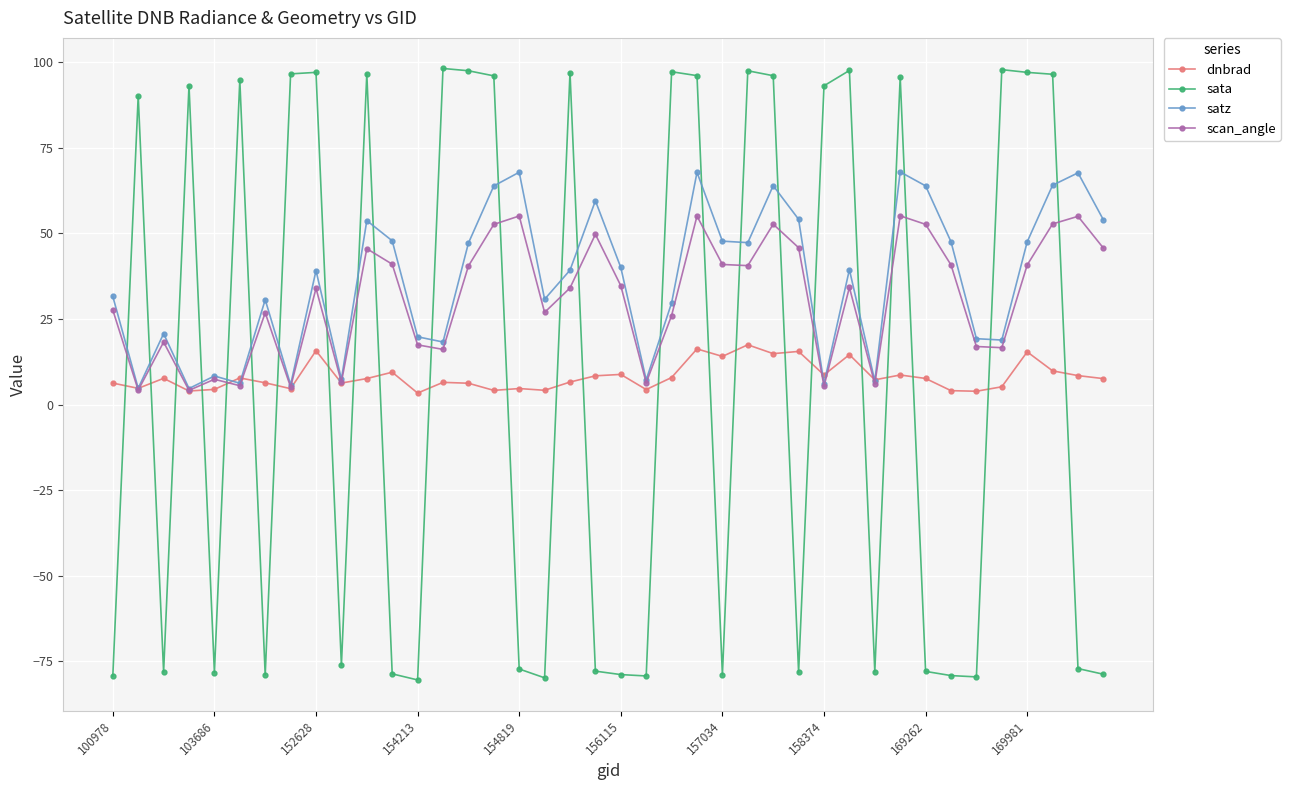

What is the difference between the second highest and minimum values in the satz series?

63.1